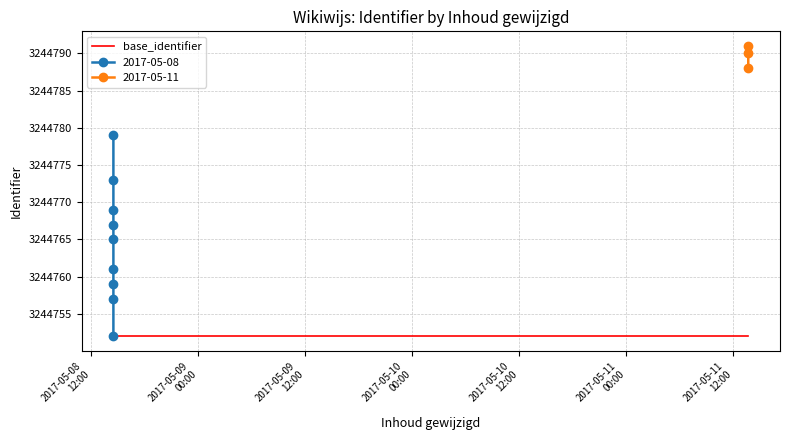

Approximately how many times larger is the value at 2017-05-11 13:40:33 compared to 2017-05-08 14:31:20?

1.0